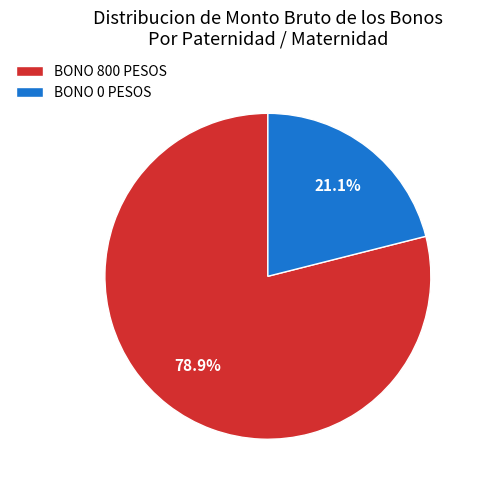

Does any single category account for the majority?

Yes